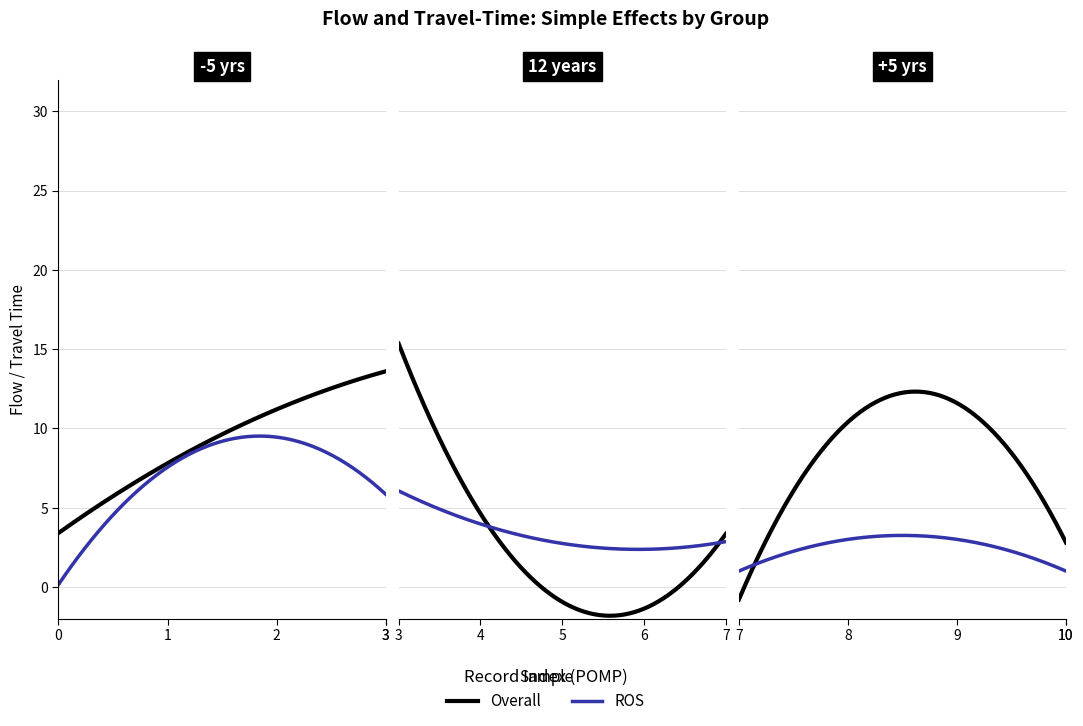

Rank the series by their average value, from highest to lowest.

Overall, ROS